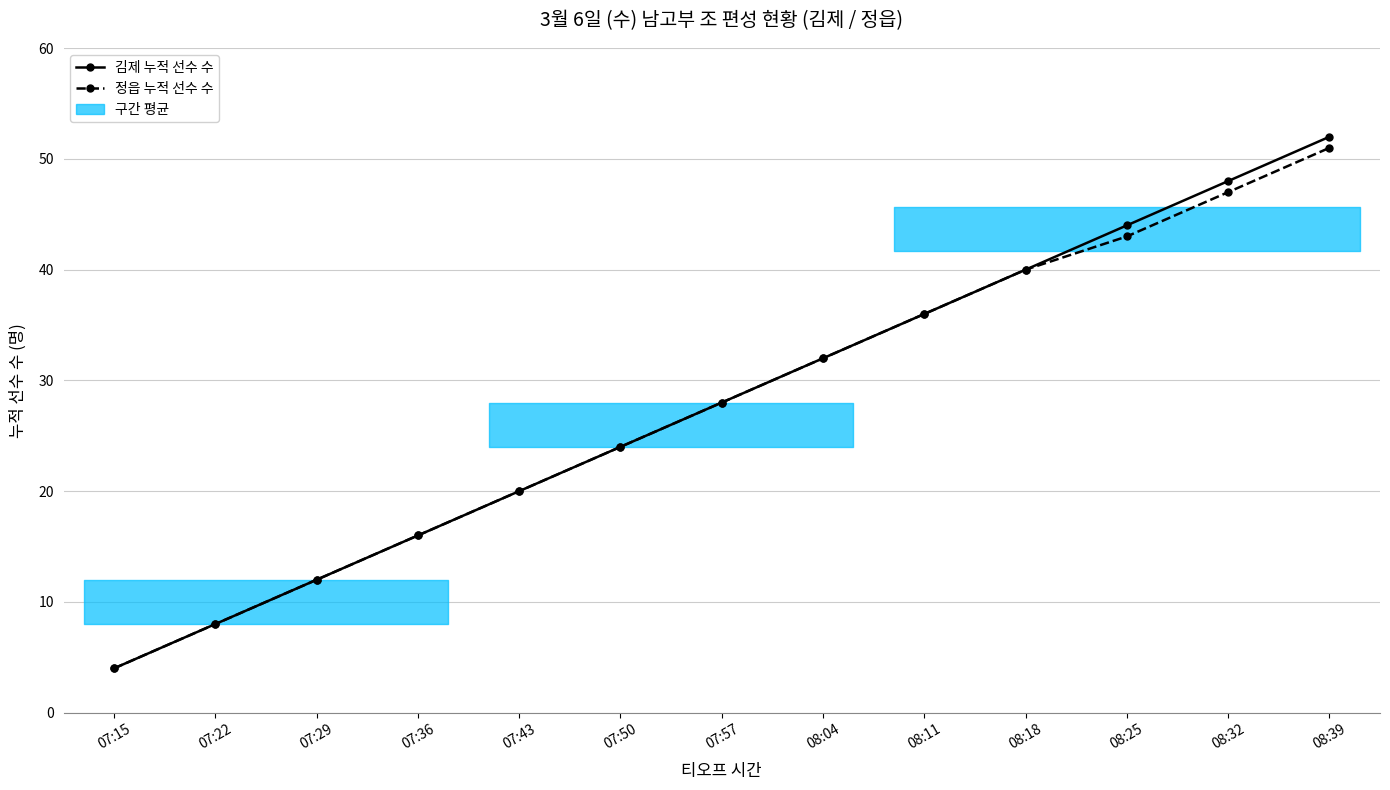

Reading right to left, transcribe all the data shown in this chart.

김제 누적 선수 수: 52	48	44	40	36	32	28	24	20	16	12	8	4
정읍 누적 선수 수: 51	47	43	40	36	32	28	24	20	16	12	8	4